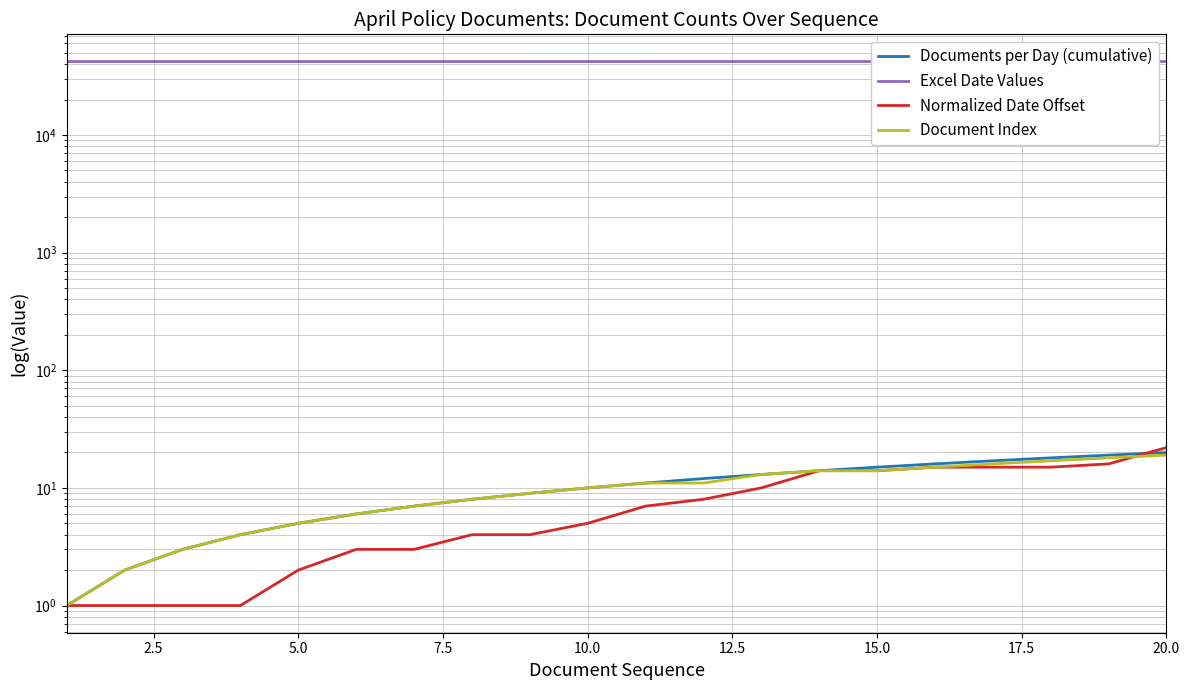

How many lines are shown in the chart?

4